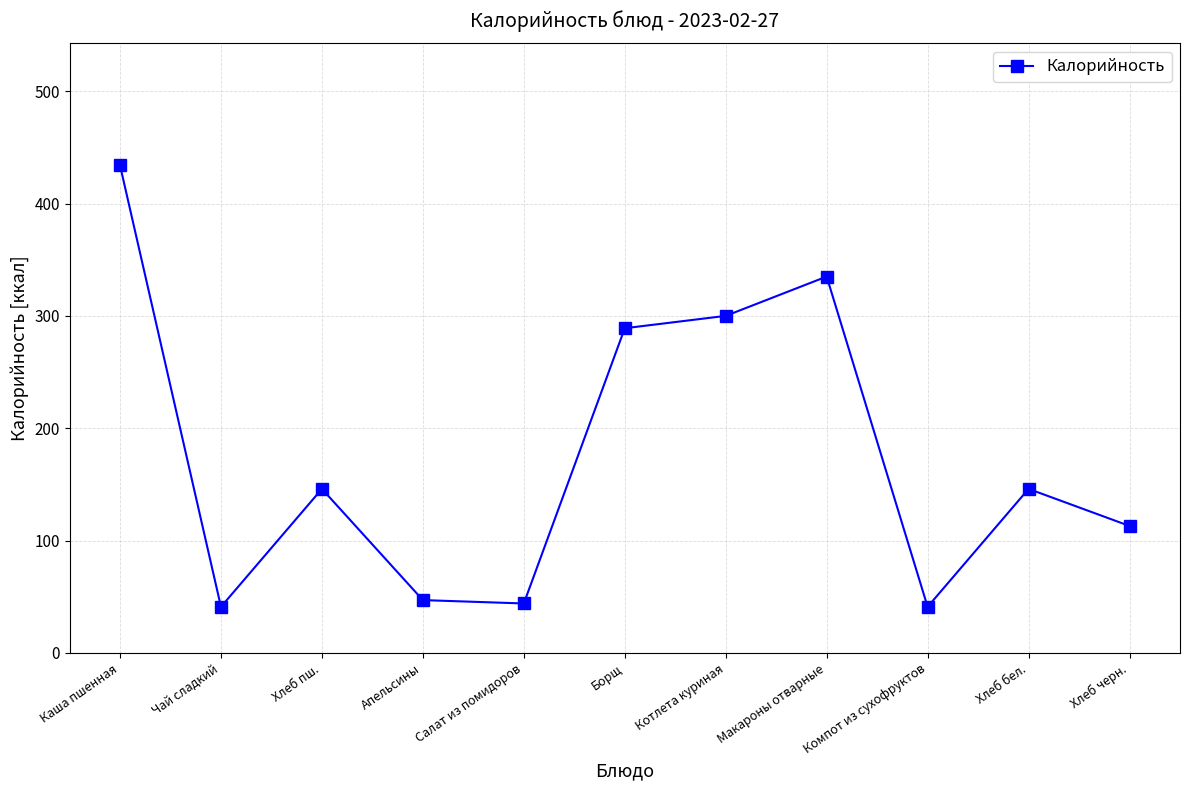

True or false: the data shows 113 at Хлеб черн..

True